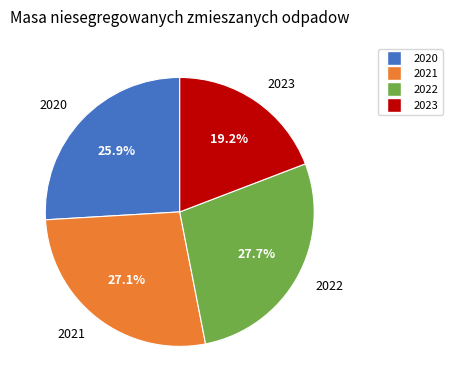

To the nearest percent, what portion does 2022 represent?

28%